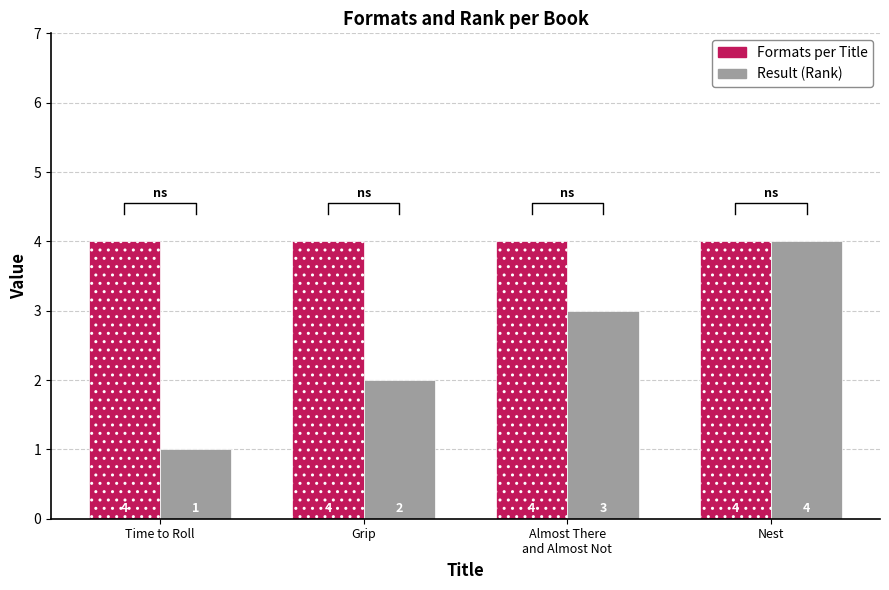

What is the maximum value shown in the chart?

4